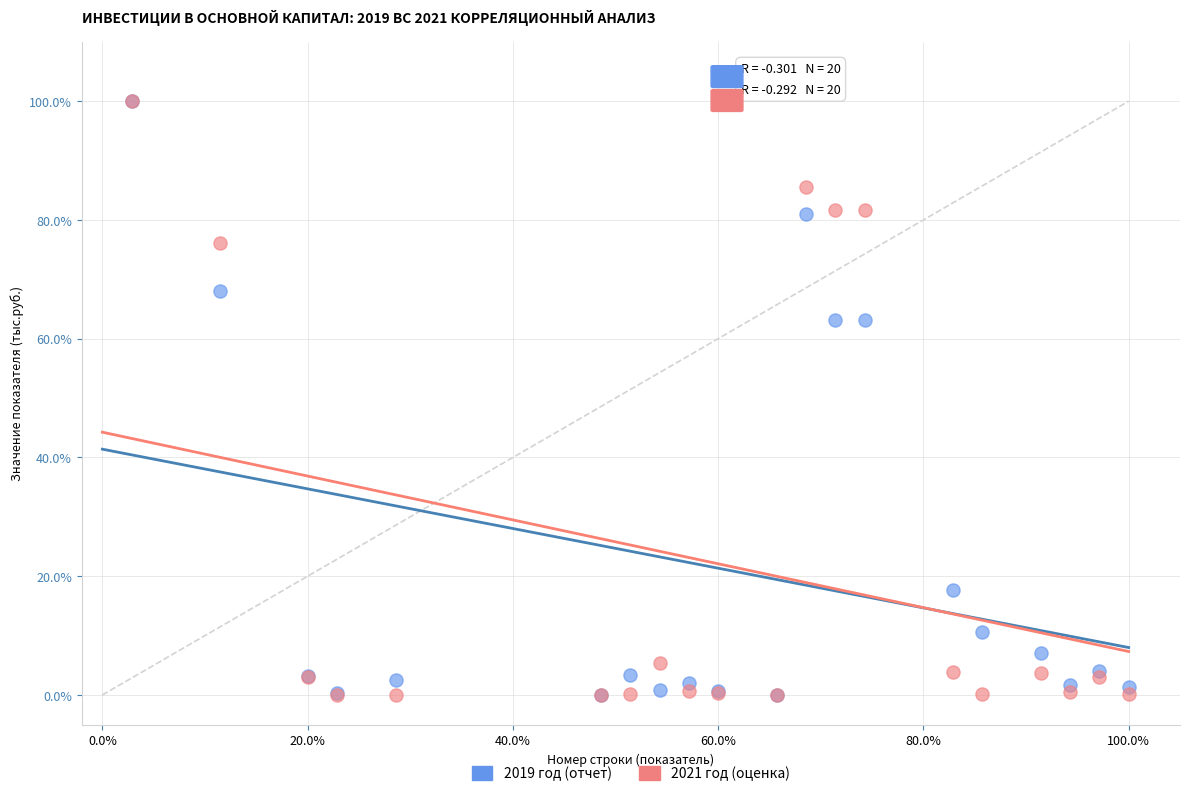

What are all the series names shown in the legend?

2019 год (отчет), 2021 год (оценка)